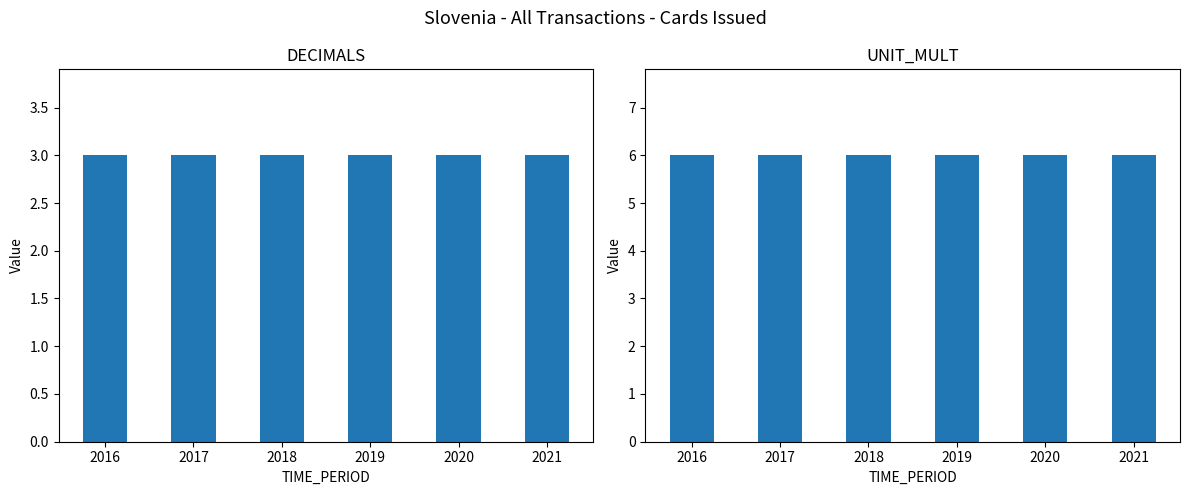

List the series in order of their peak value, highest first.

UNIT_MULT, DECIMALS